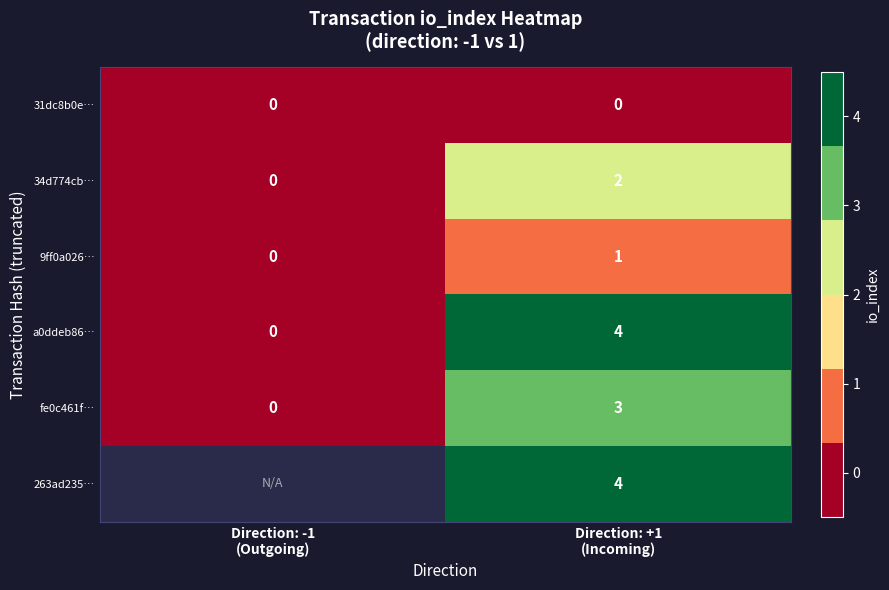

What is the sum of all fe0c461f… values?

3